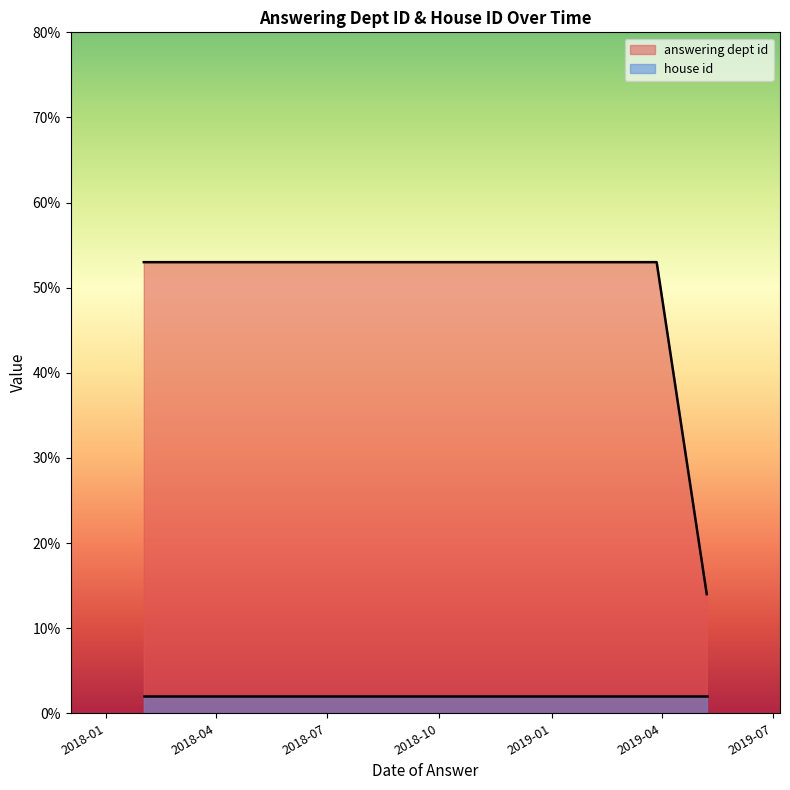

The house id series shows 2 at 2019-03-28. True or false?

True